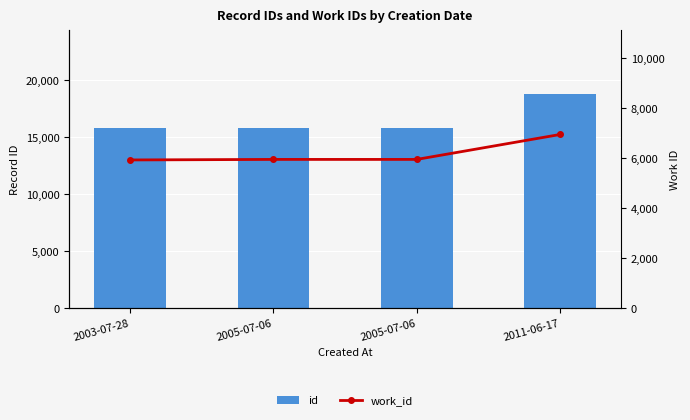

What is the label of the 3rd bar from the right?

2005-07-06